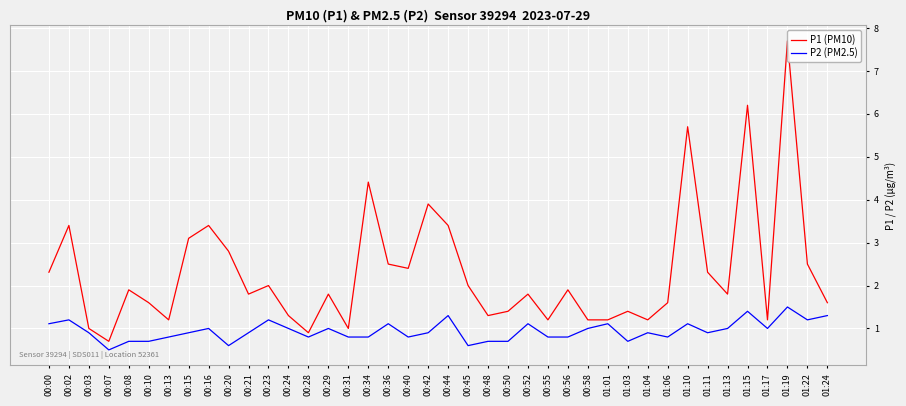

Rank the series by their average value, from highest to lowest.

P1 (PM10), P2 (PM2.5)